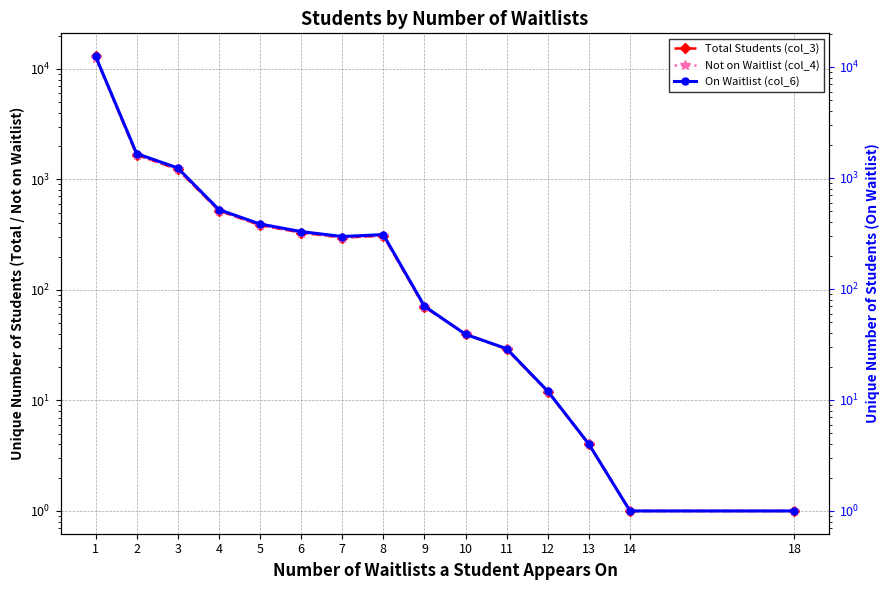

At which label does Total Students (col_3) reach its minimum?

14